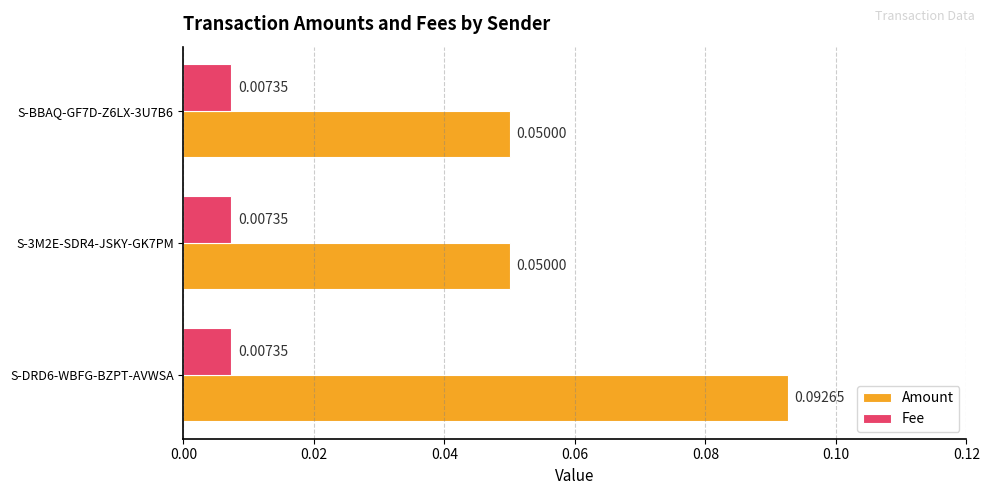

Between S-DRD6-WBFG-BZPT-AVWSA and S-3M2E-SDR4-JSKY-GK7PM, which series saw the biggest shift?

Amount